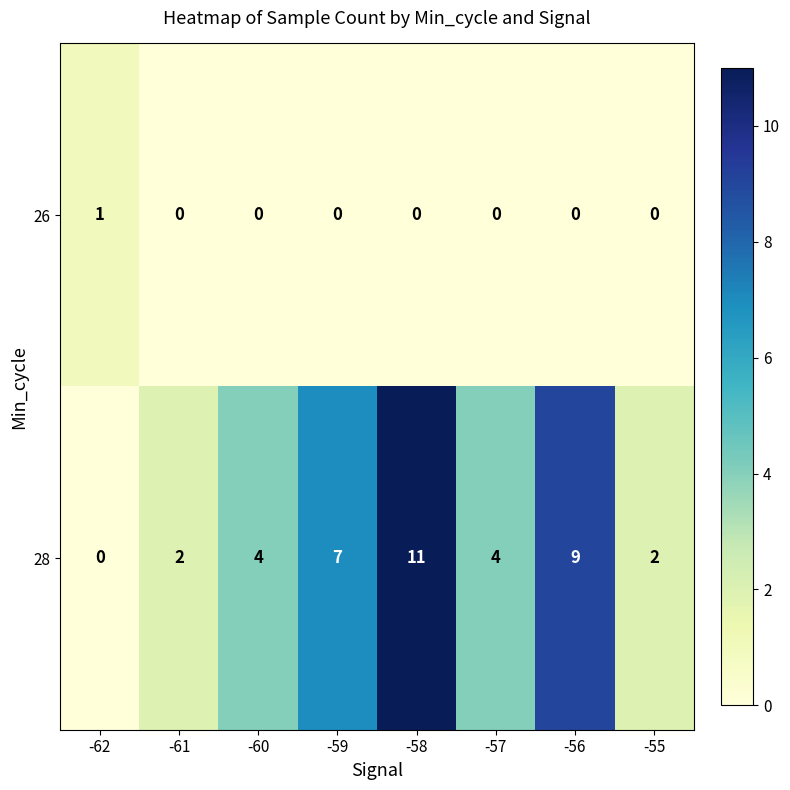

What is the sum of the 28 values at -57 and -55?

6